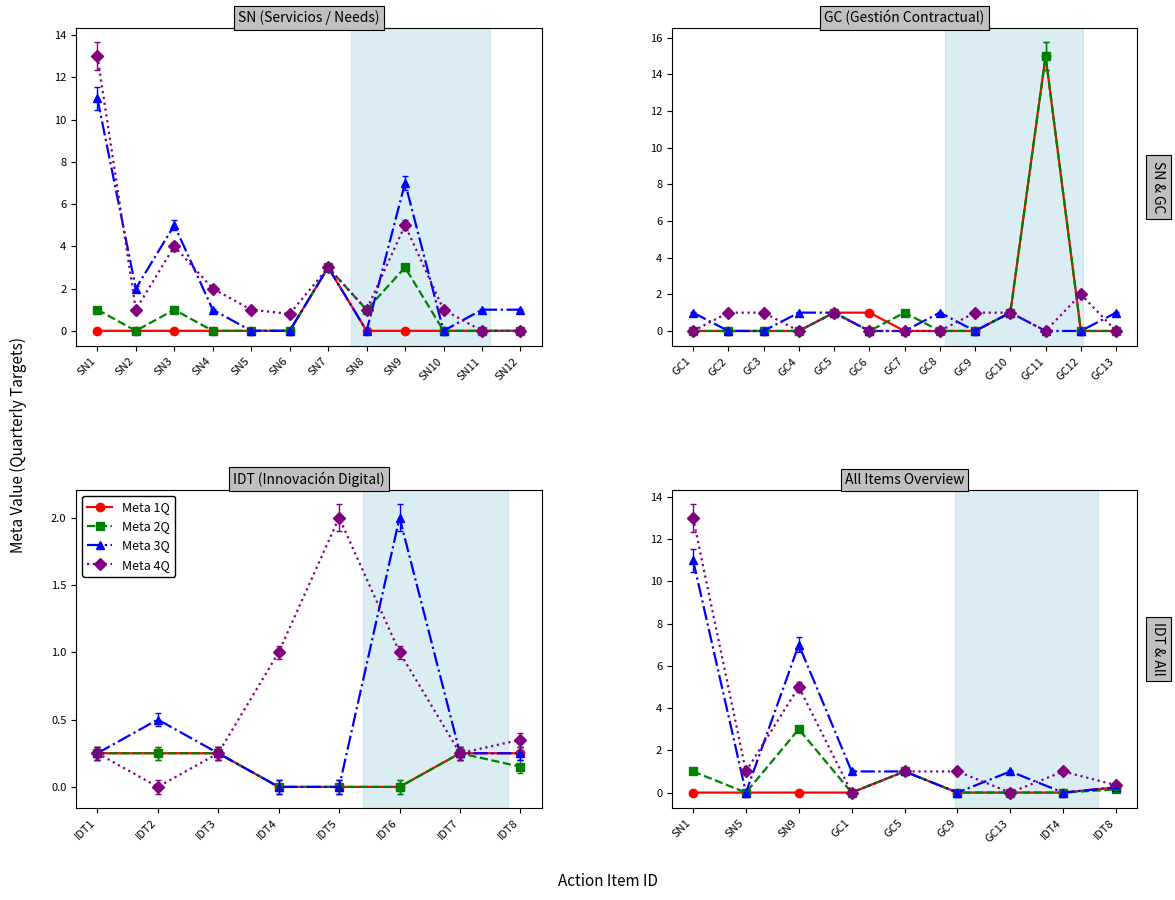

Where is the first local minimum for Meta 4Q?

SN5